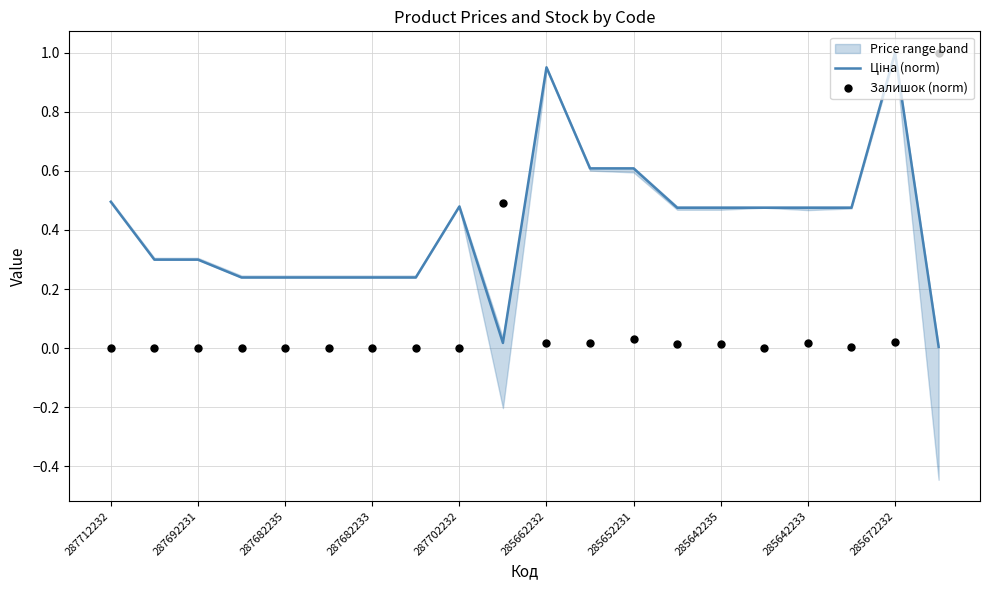

What are all the series names shown in the legend?

Ціна (norm), Залишок (norm)